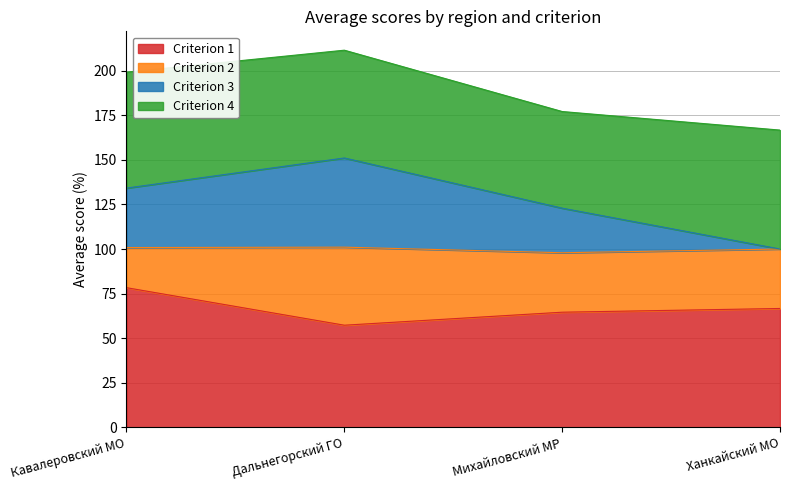

What are all the series names shown in the legend?

Criterion 1, Criterion 2, Criterion 3, Criterion 4